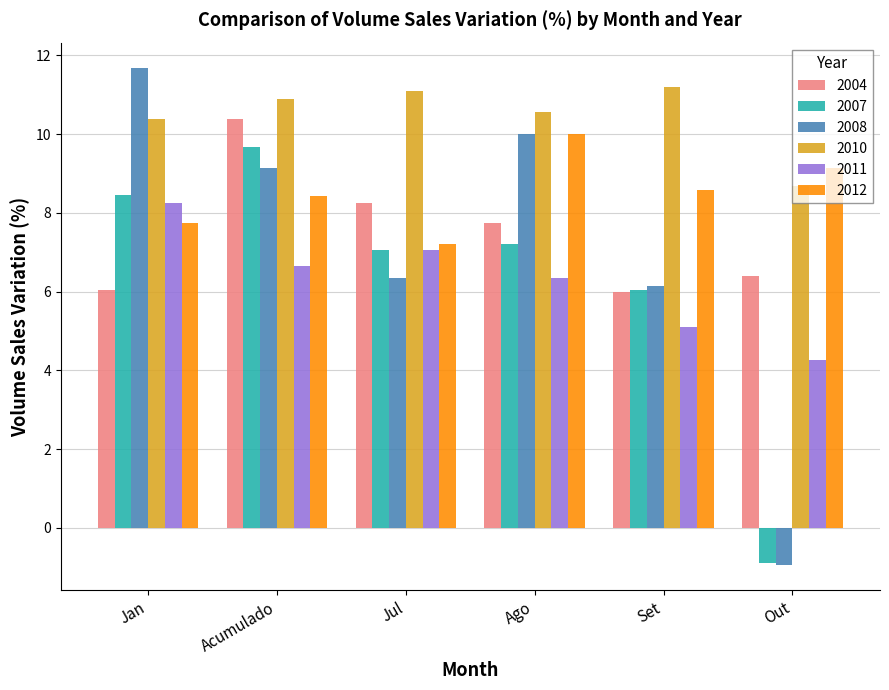

Reading left to right, extract all data points from this chart.

2004: 6.1	10.4	8.3	7.7	6.0	6.4
2007: 8.5	9.7	7.1	7.2	6.1	-0.9
2008: 11.7	9.1	6.3	10.0	6.2	-1.0
2010: 10.4	10.9	11.1	10.6	11.2	8.7
2011: 8.3	6.7	7.1	6.3	5.1	4.3
2012: 7.7	8.4	7.2	10.0	8.6	9.2